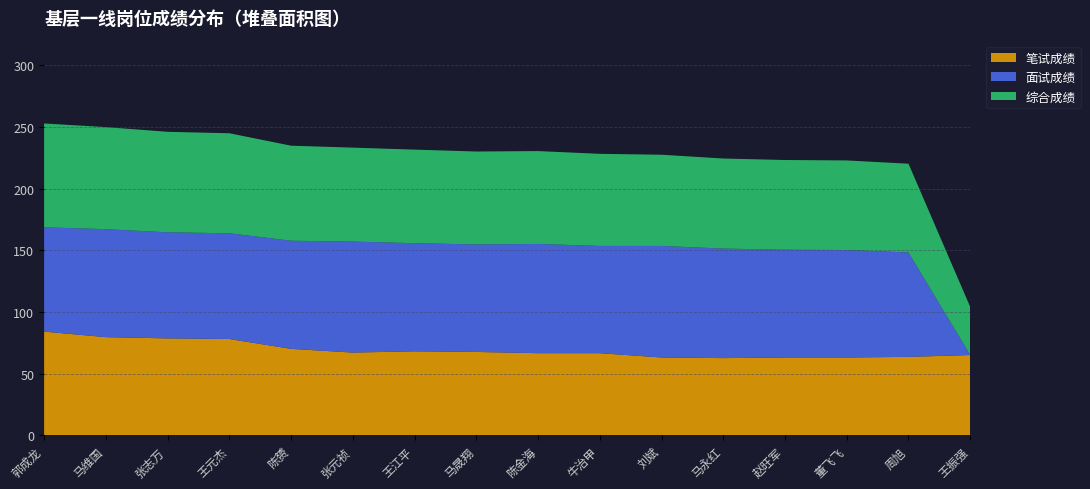

Reading left to right, extract all data points from this chart.

综合成绩: 郭成龙=84.2	马维国=82.8	张志万=81.5	王元杰=81.1	陈赟=77.1	张元祯=76.2	王江平=75.9	马晟翔=75.4	陈金海=75.3	牛治甲=74.7	刘斌=74.0	马永红=73.0	赵旺军=72.8	董飞飞=72.7	周旭=72.0	王振强=39.0
面试成绩: 郭成龙=84.6	马维国=87.6	张志万=86.0	王元杰=85.8	陈赟=87.7	张元祯=90.0	王江平=87.7	马晟翔=87.2	陈金海=88.6	牛治甲=87.0	刘斌=90.5	马永红=88.9	赵旺军=87.4	董飞飞=87.2	周旭=84.7	王振强=0.0
笔试成绩: 郭成龙=84.0	马维国=79.5	张志万=78.5	王元杰=78.0	陈赟=70.0	张元祯=67.0	王江平=68.0	马晟翔=67.5	陈金海=66.5	牛治甲=66.5	刘斌=63.0	马永红=62.5	赵旺军=63.0	董飞飞=63.0	周旭=63.5	王振强=65.0